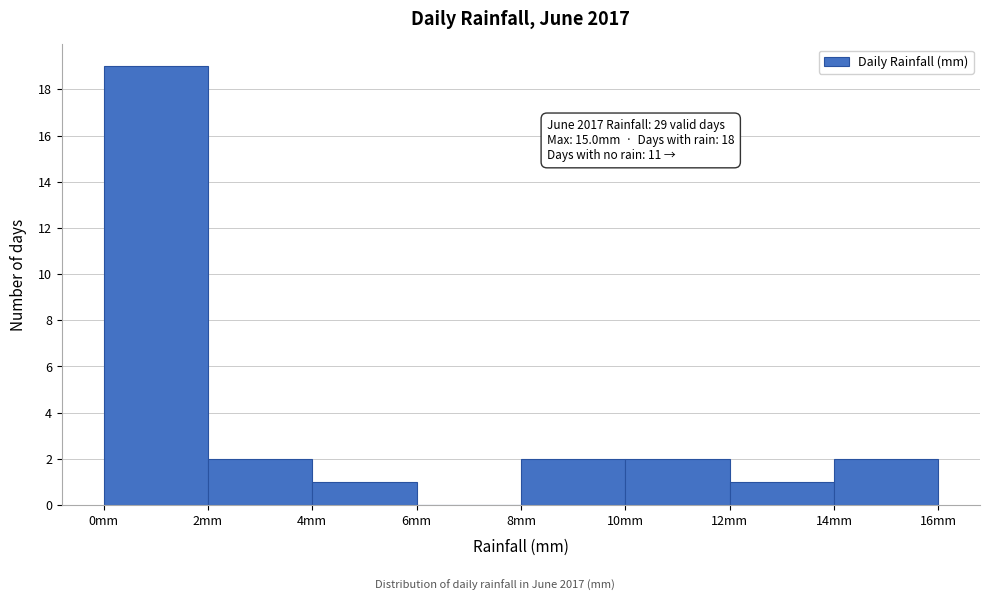

Over which range of the x-axis is the bar tallest?

0 to 2